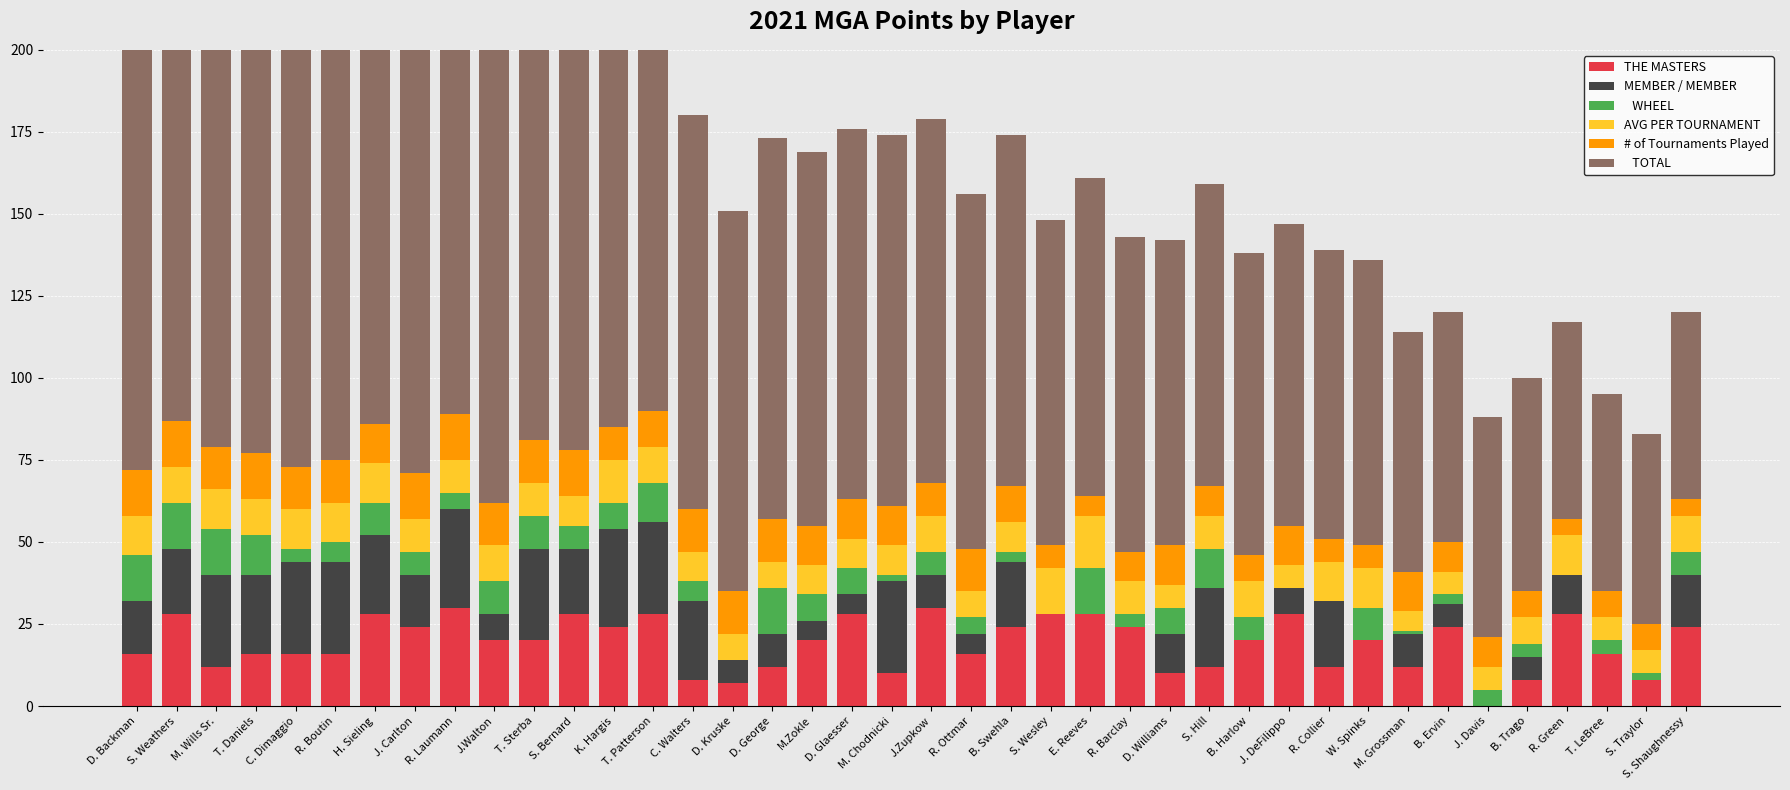

List the series in order of their peak value, highest first.

   TOTAL, THE MASTERS, MEMBER / MEMBER, AVG PER TOURNAMENT,    WHEEL, # of Tournaments Played